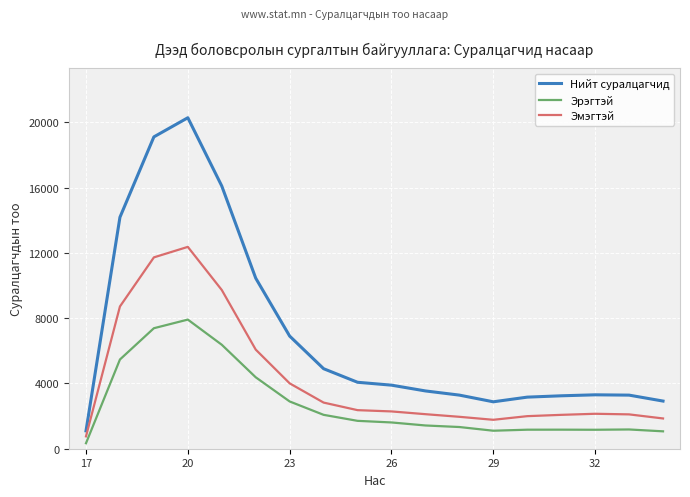

What is the greatest value displayed?

20287